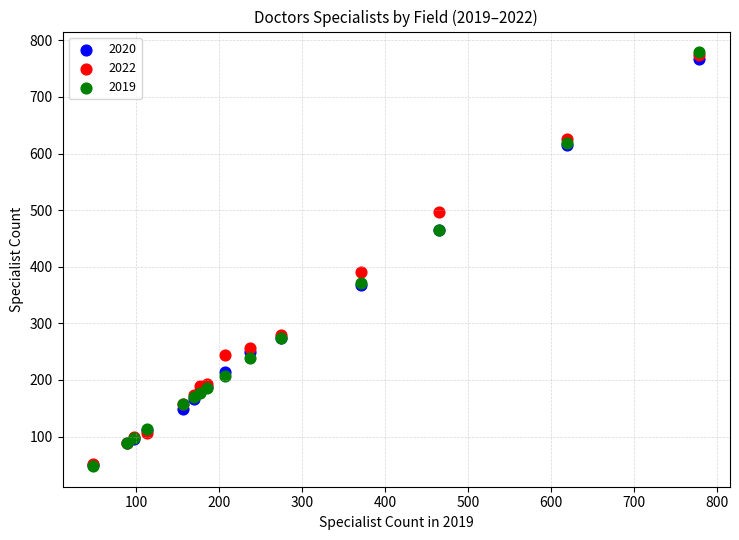

Across all series, what Y value is closest to 413?

391